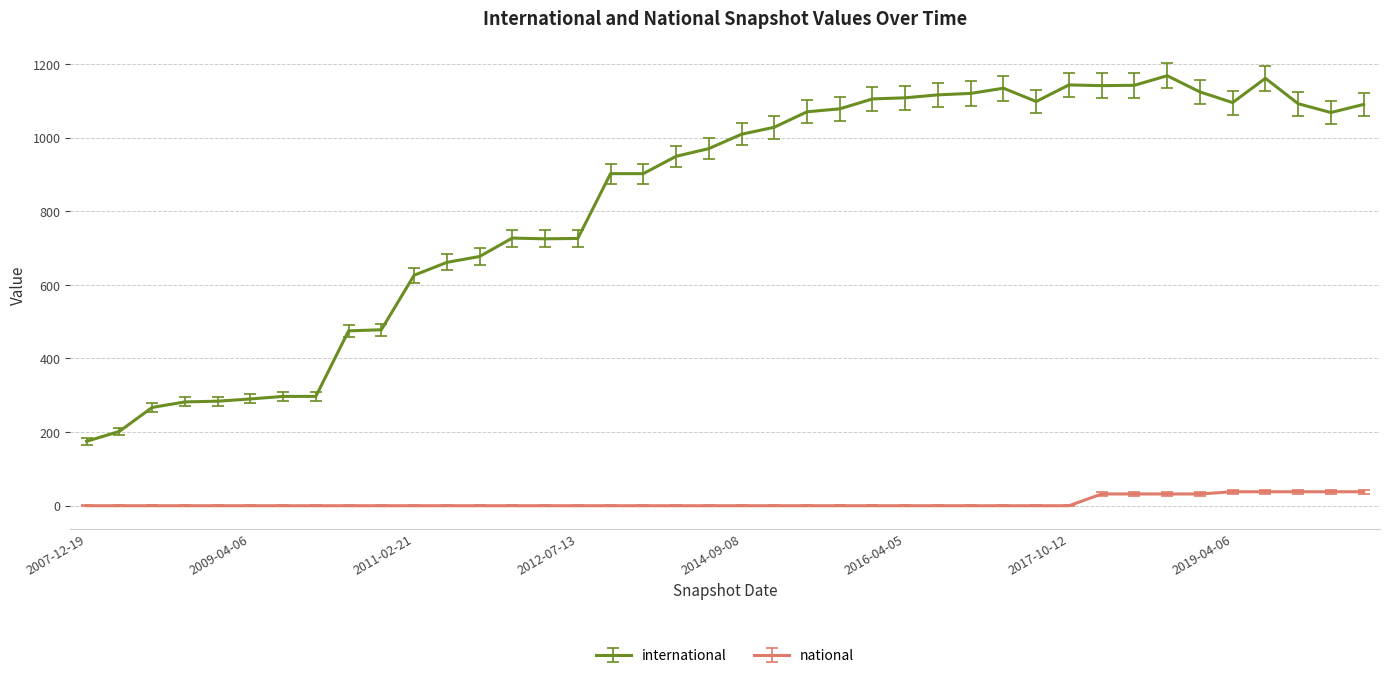

True or false: national and international cross at least once.

False